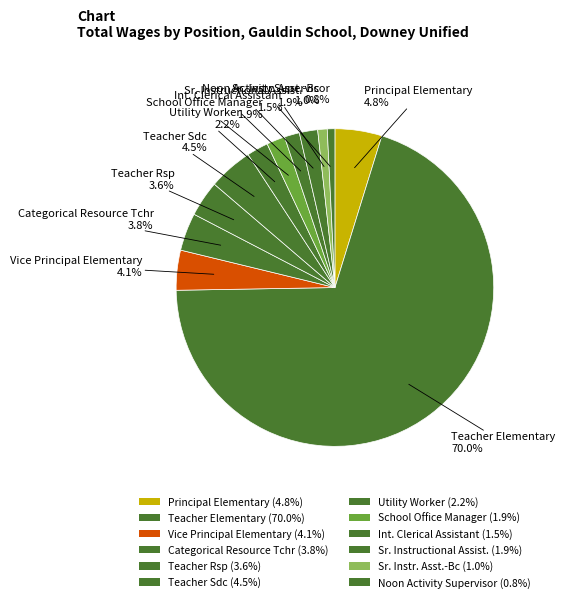

Rank the categories by value from highest to lowest.

Teacher Elementary, Principal Elementary, Teacher Sdc, Vice Principal Elementary, Categorical Resource Tchr, Teacher Rsp, Utility Worker, School Office Manager, Sr. Instructional Assist., Int. Clerical Assistant, Sr. Instr. Asst.-Bc, Noon Activity Supervisor